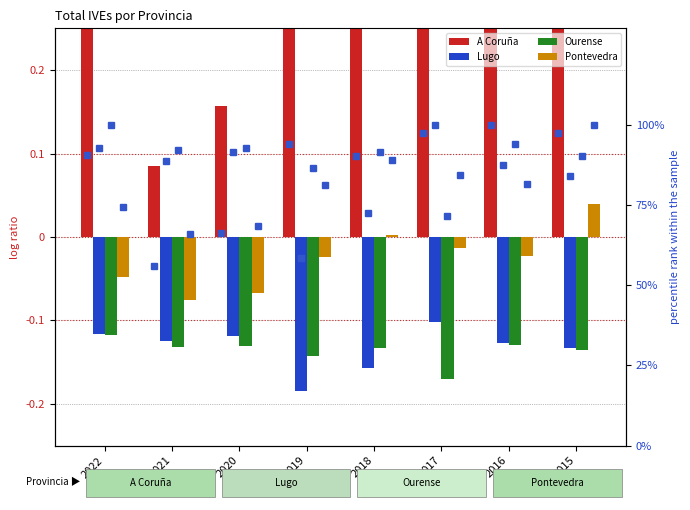

What is the value of the A Coruña bar at the 5th from the left?

0.3